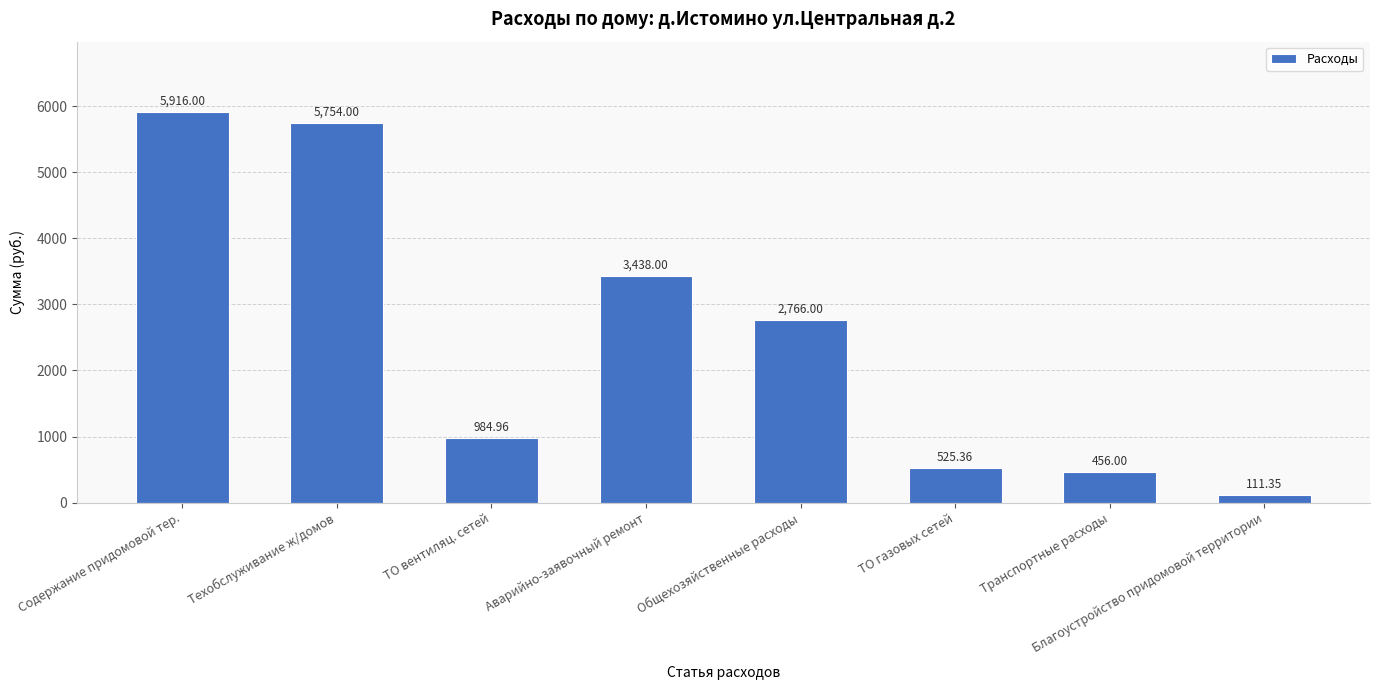

What is the sum of all values?

19951.7